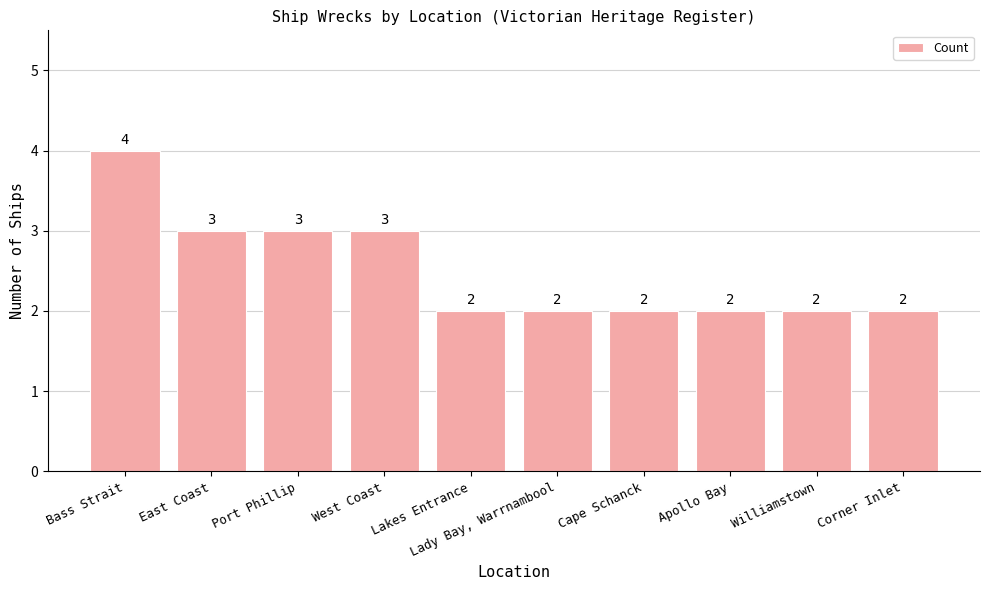

Count the number of categories in the chart.

10